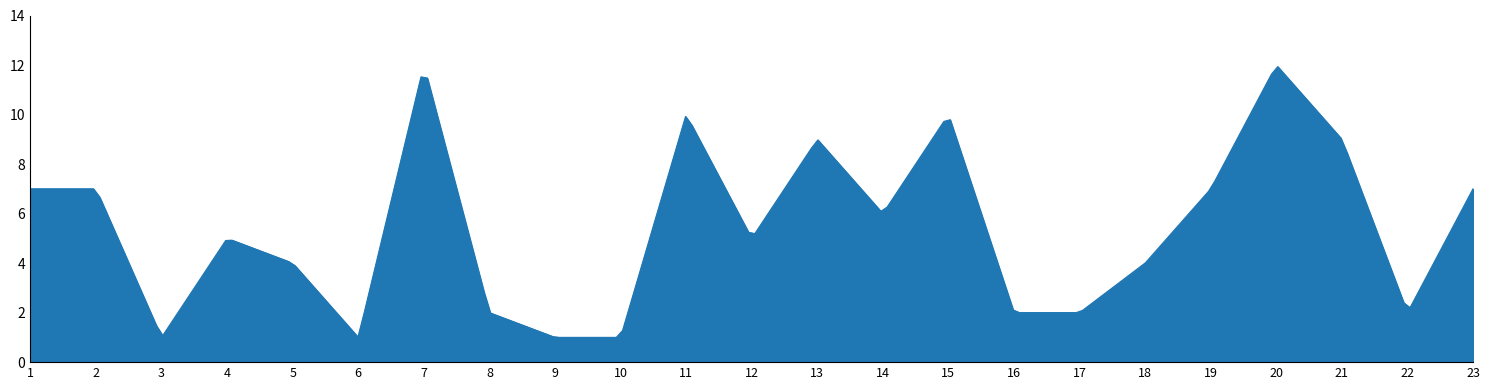

What is the smallest value displayed?

1.0